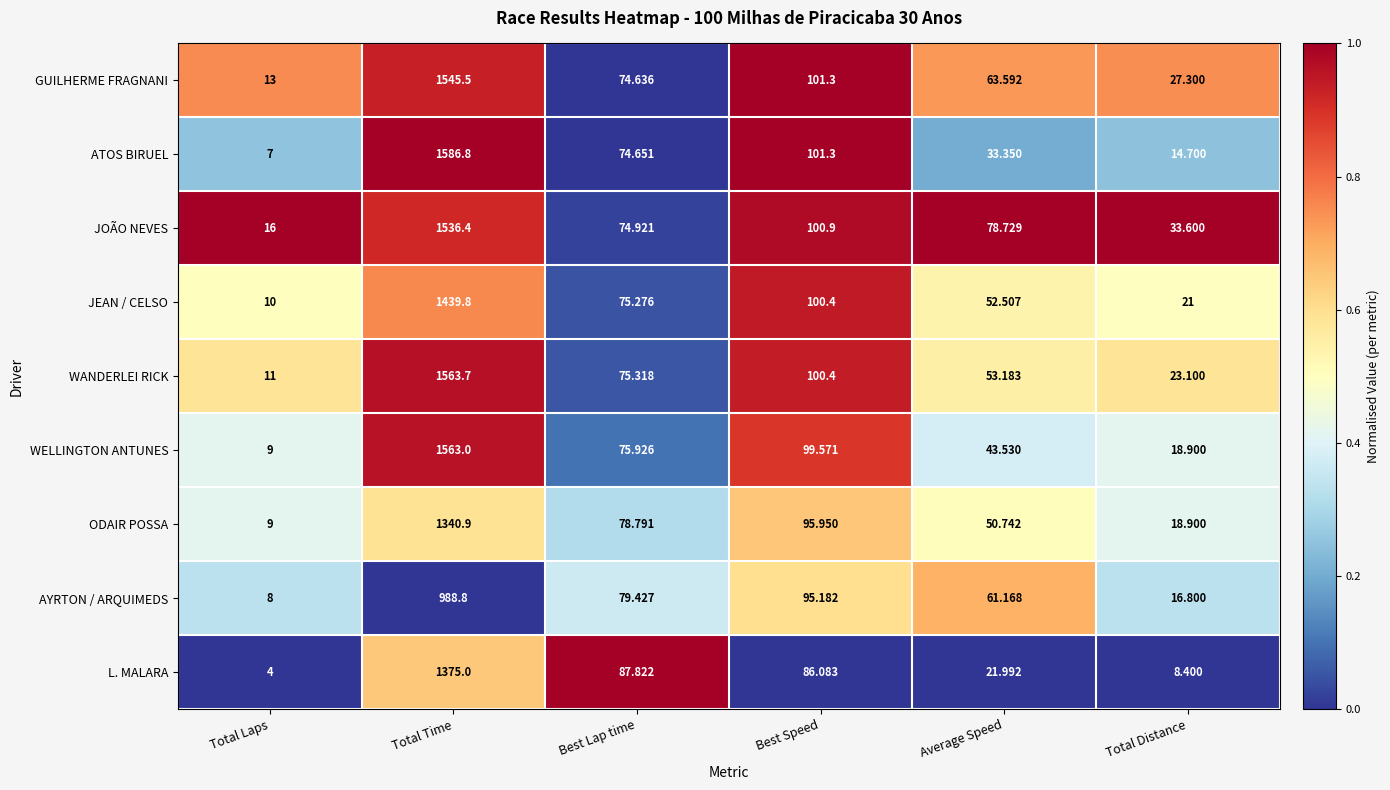

At which label does JEAN / CELSO reach its minimum?

Total Laps